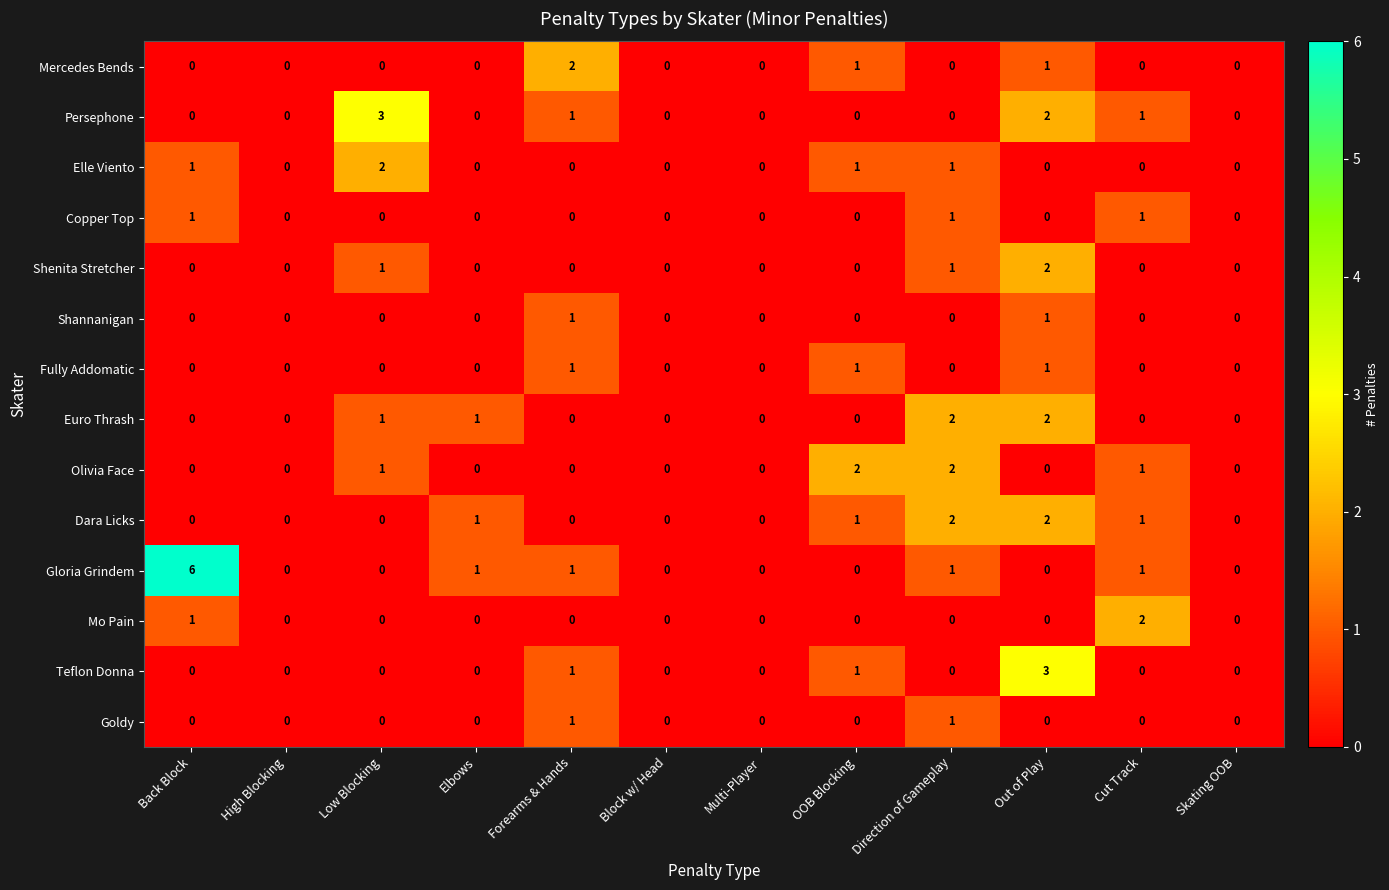

Which category has the highest value across all series?

Back Block